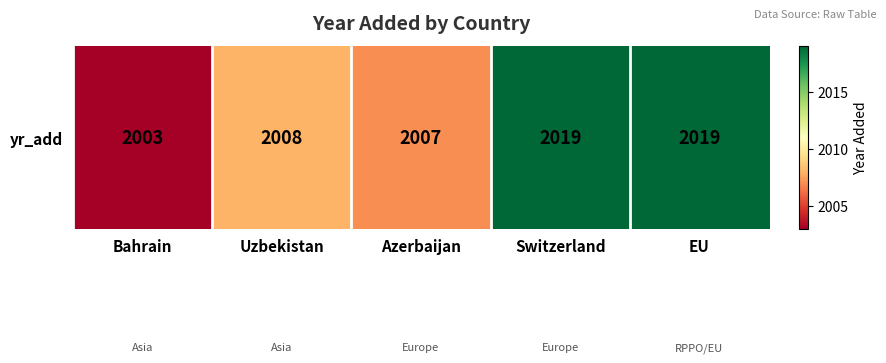

List the labels in order of value, largest first.

Switzerland, EU, Uzbekistan, Azerbaijan, Bahrain